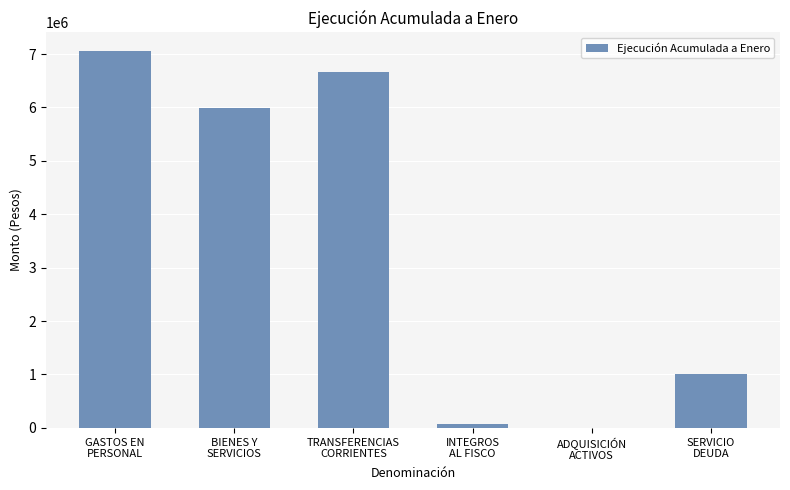

What is the sum of all values?

20777409